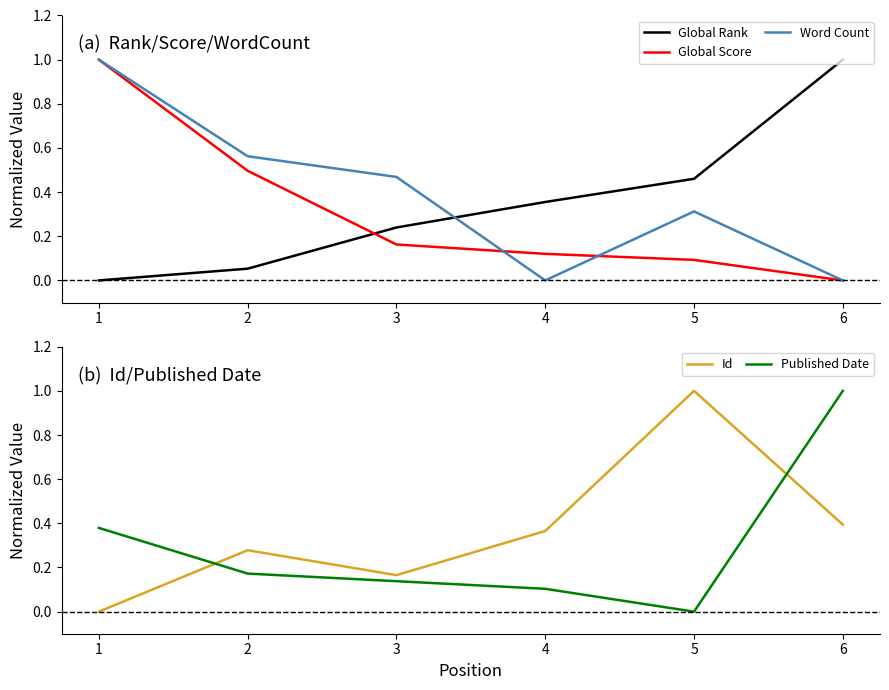

Where is Id nearest to the value 0?

1